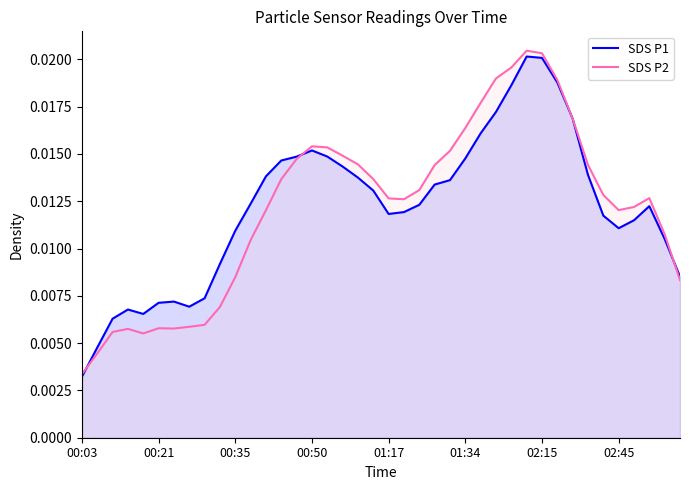

At which label is SDS P2 closest to 0?

00:03